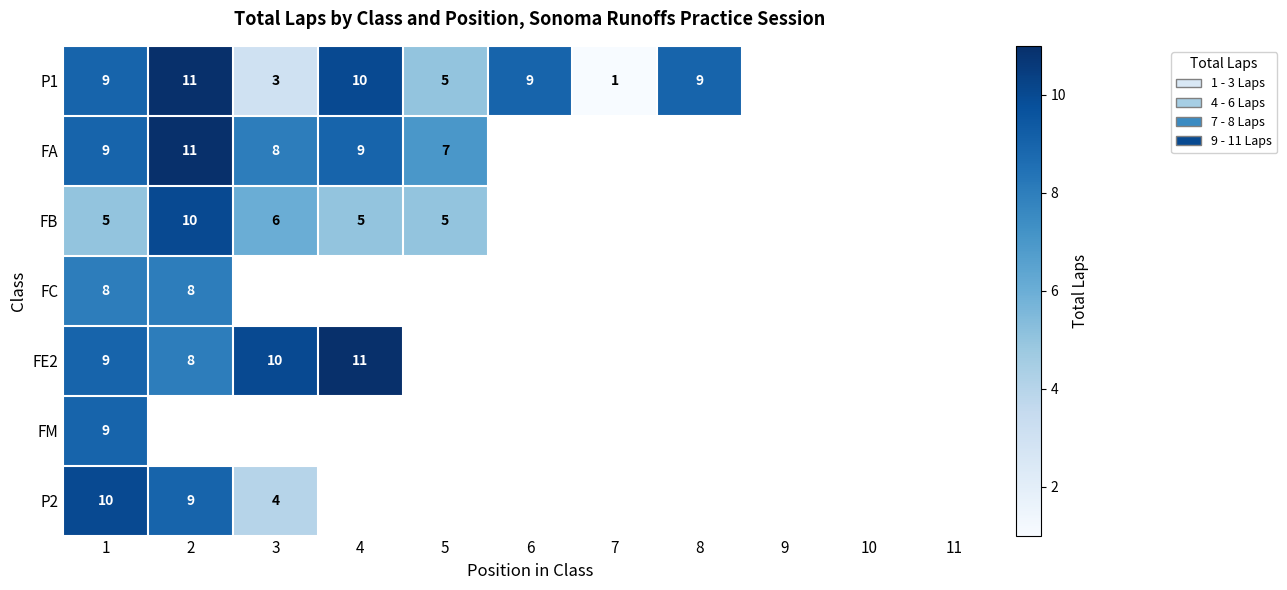

True or false: P2 has a value of 16 at 1.

False